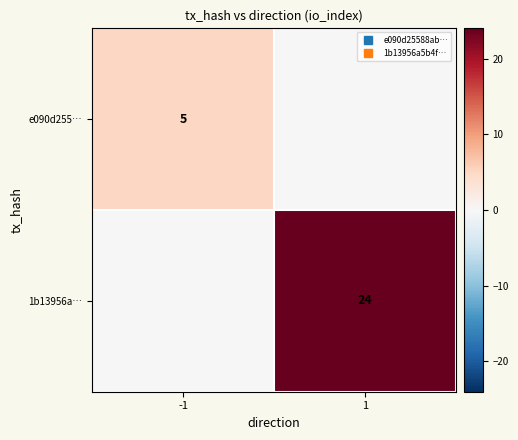

The e090d255… series shows 1 at -1. True or false?

False